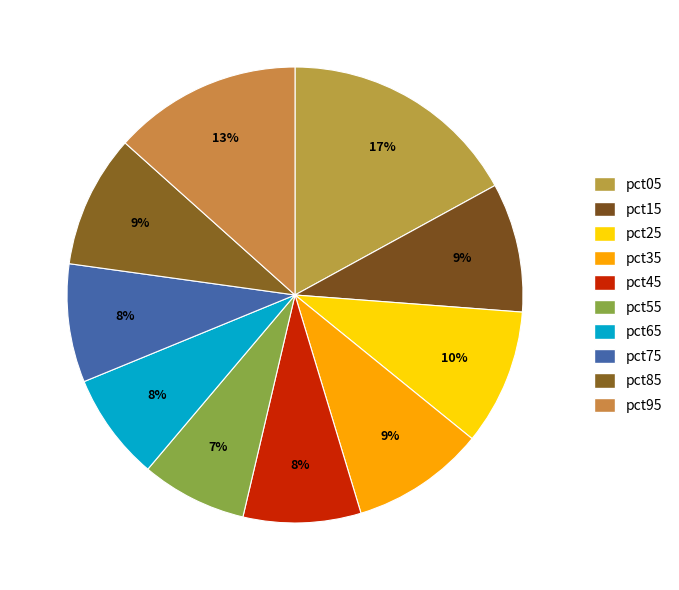

How many slices are in this pie chart?

10